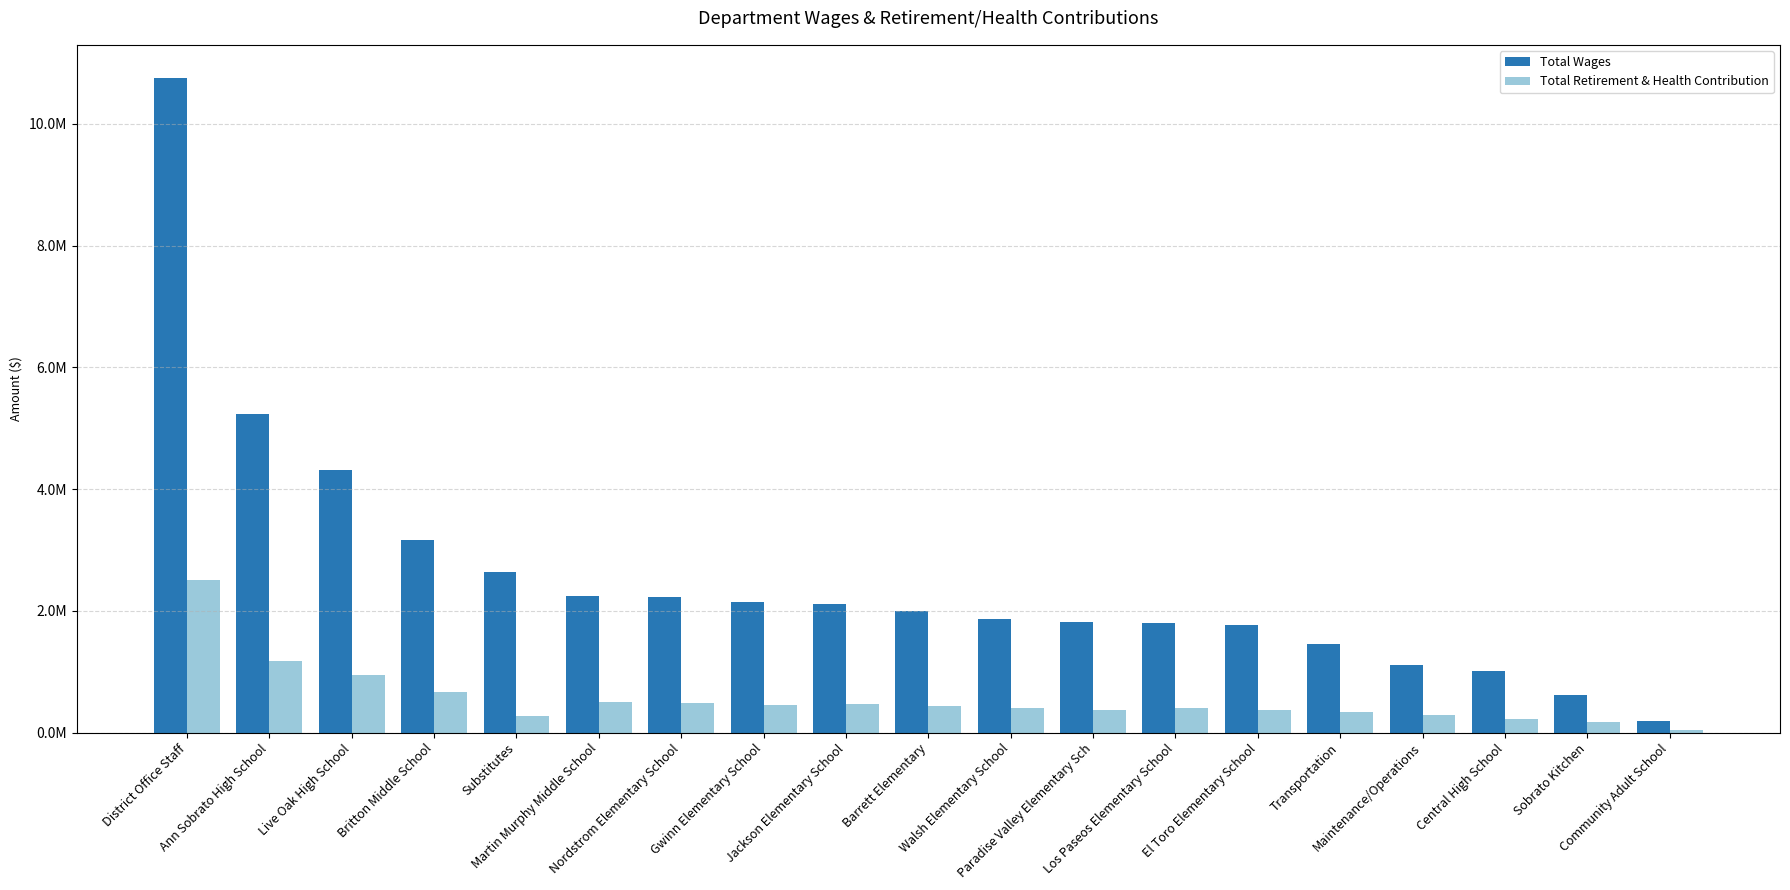

Is the value of Total Wages at Substitutes greater than the value of Total Retirement & Health Contribution at Ann Sobrato High School?

Yes